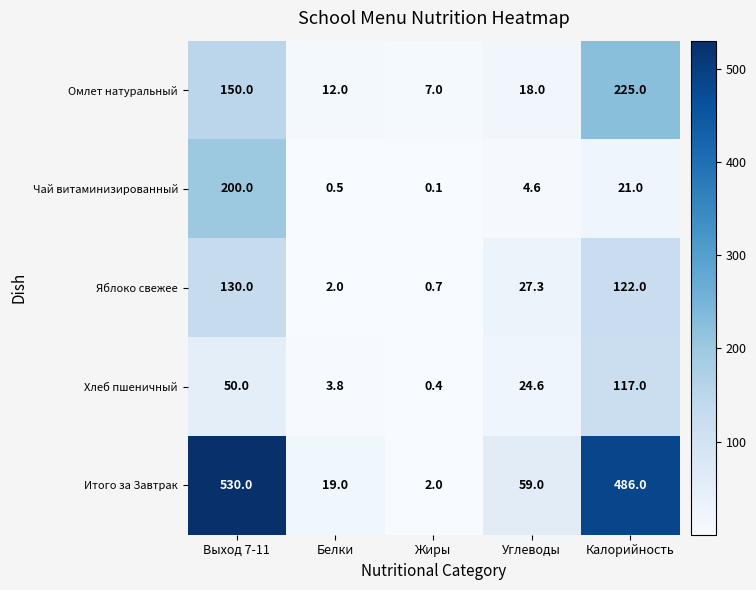

Between Выход 7-11 and Белки, which series saw the biggest shift?

Итого за Завтрак